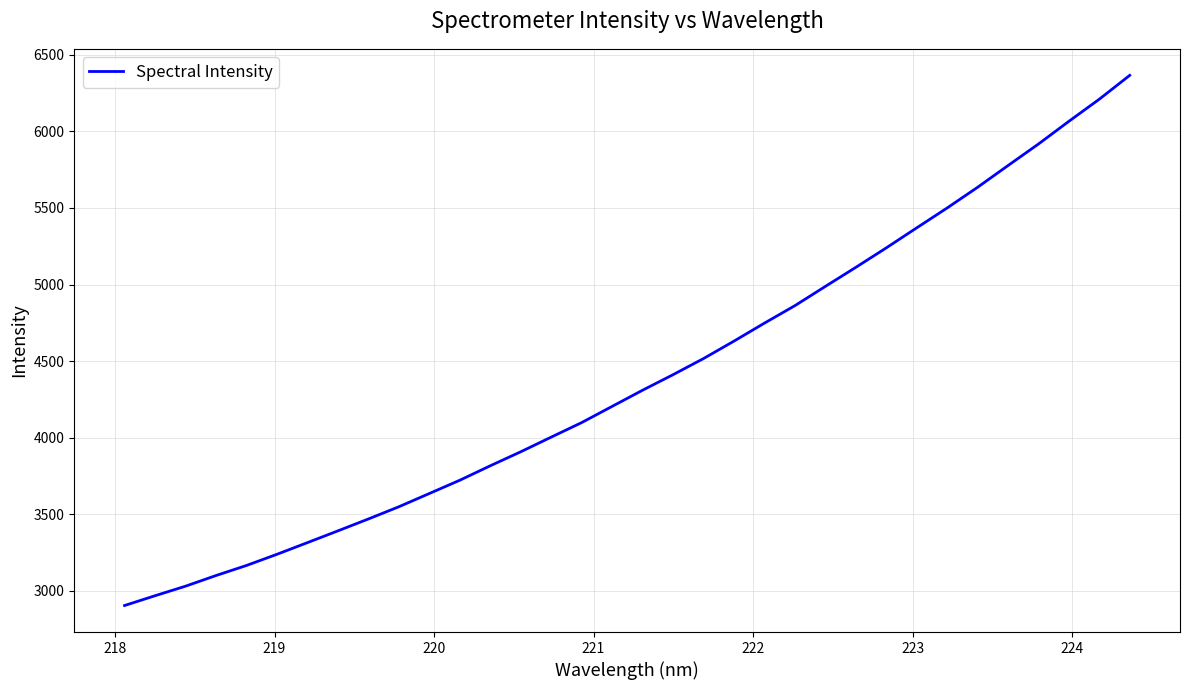

What is the difference between the maximum and minimum values?

3460.0